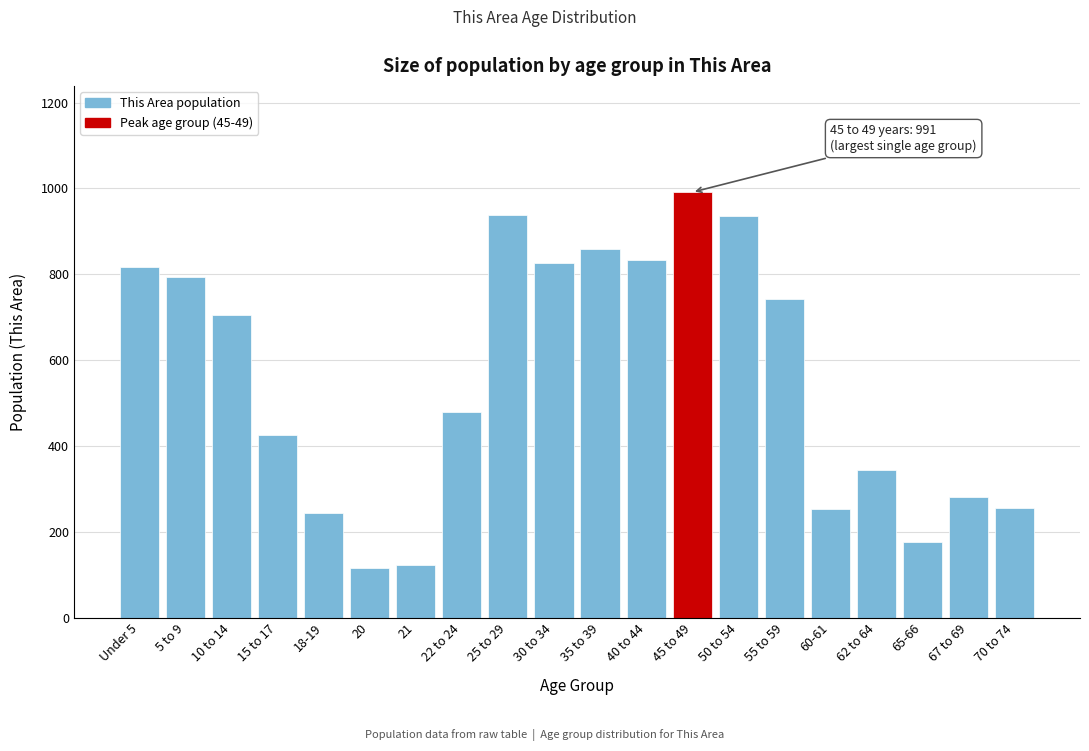

What is the ratio of the value at 45 to 49 to the value at 30 to 34?

1.2